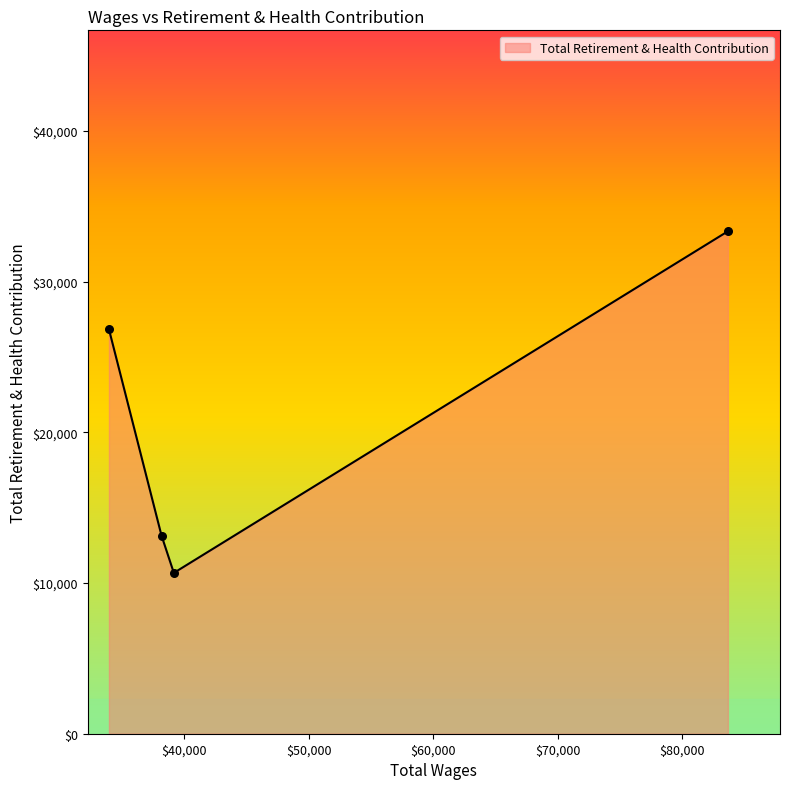

True or false: the data has more than 0 interior local peaks.

False